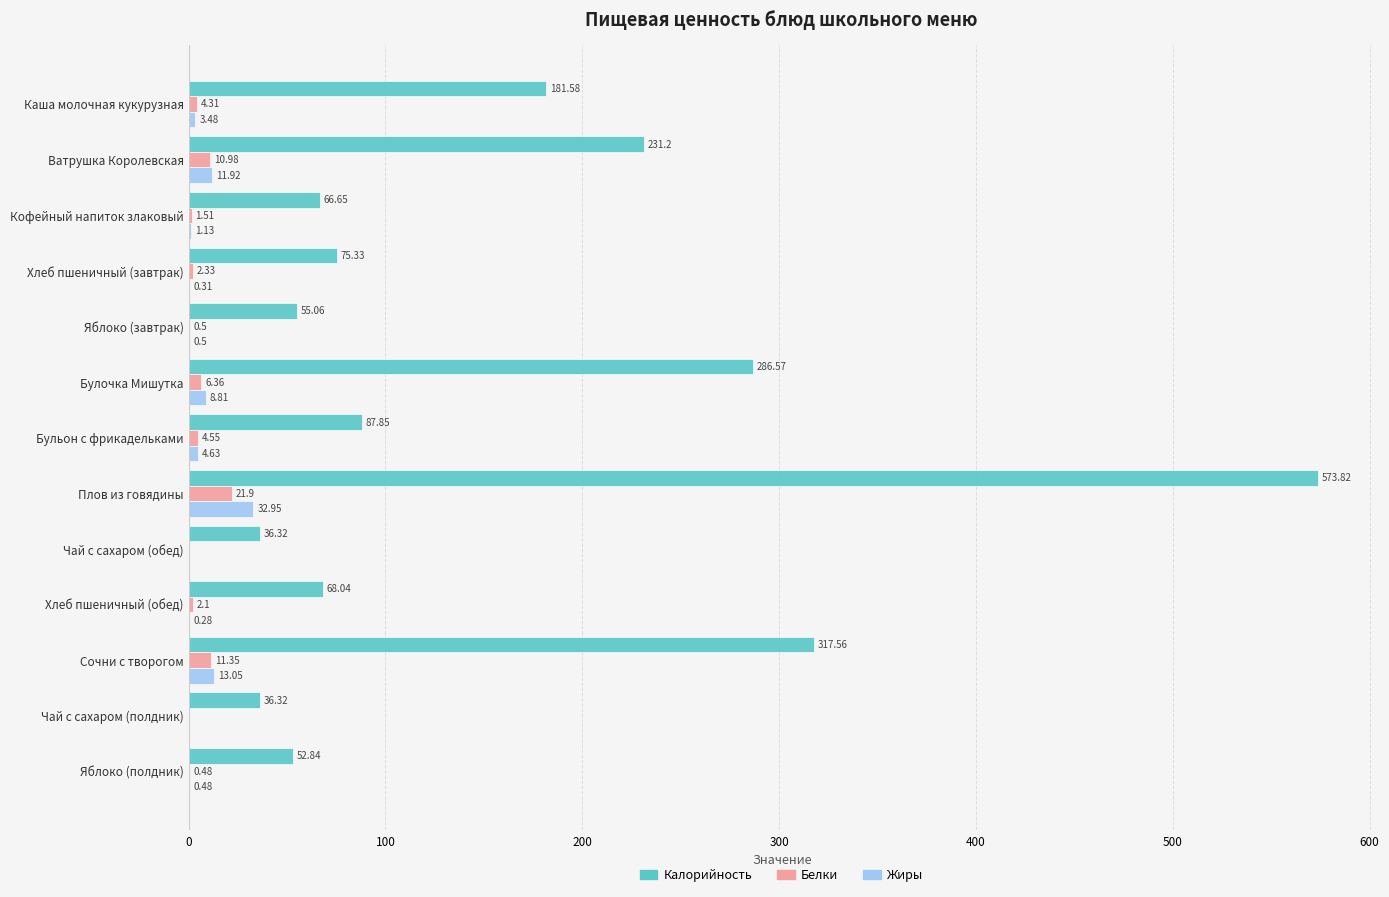

Which series changed the most between Ватрушка Королевская and Бульон с фрикадельками?

Калорийность